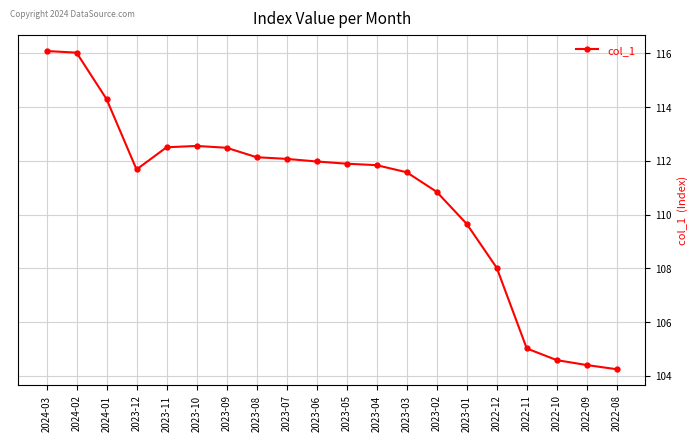

What is the sum of the values at 2022-09 and 2023-11?

216.9